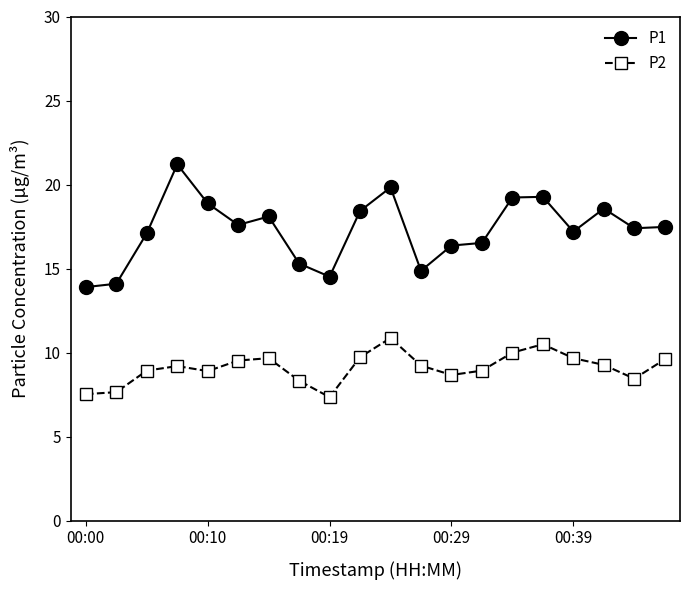

What is the value of the P2 point at the 12th from the left?

9.2